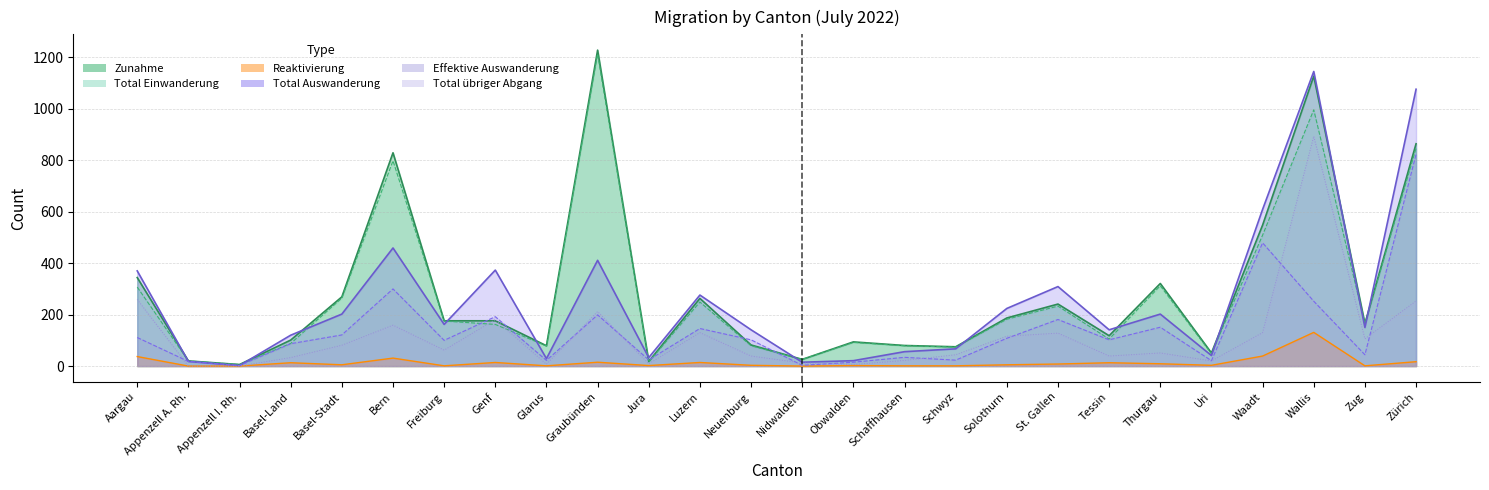

Rank the series by their maximum value, from lowest to highest.

Reaktivierung, Effektive Auswanderung, Total übriger Abgang, Total Auswanderung, Total Einwanderung, Zunahme